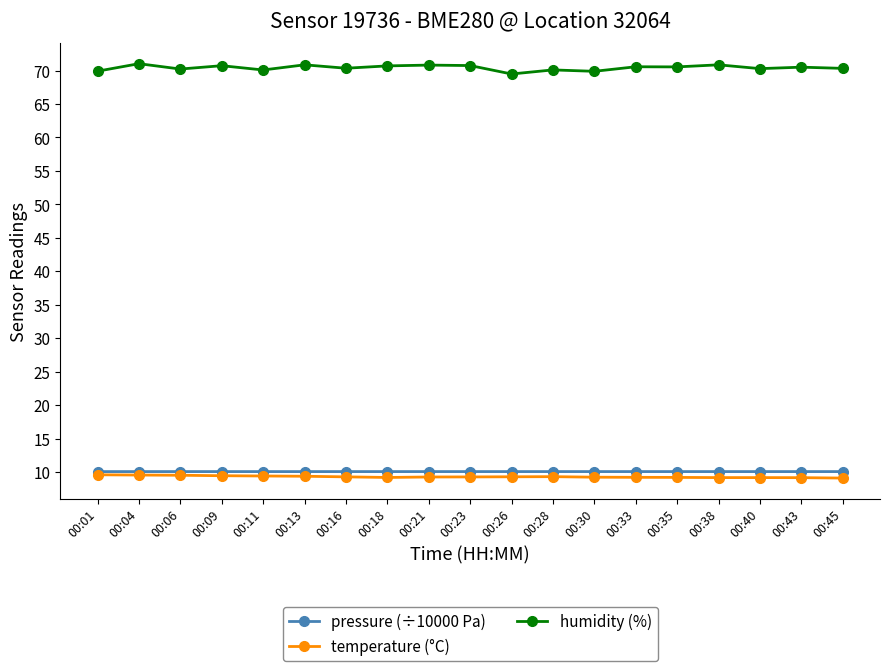

What is the value of the temperature (°C) point at the 10th from the left?

9.3